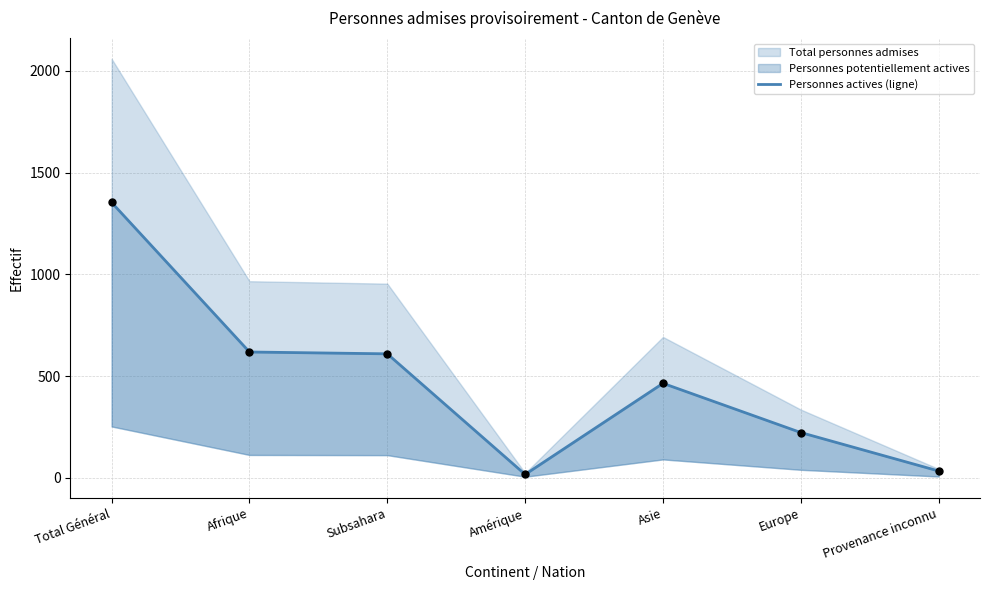

What is the change in value from Subsahara to Europe?

-387